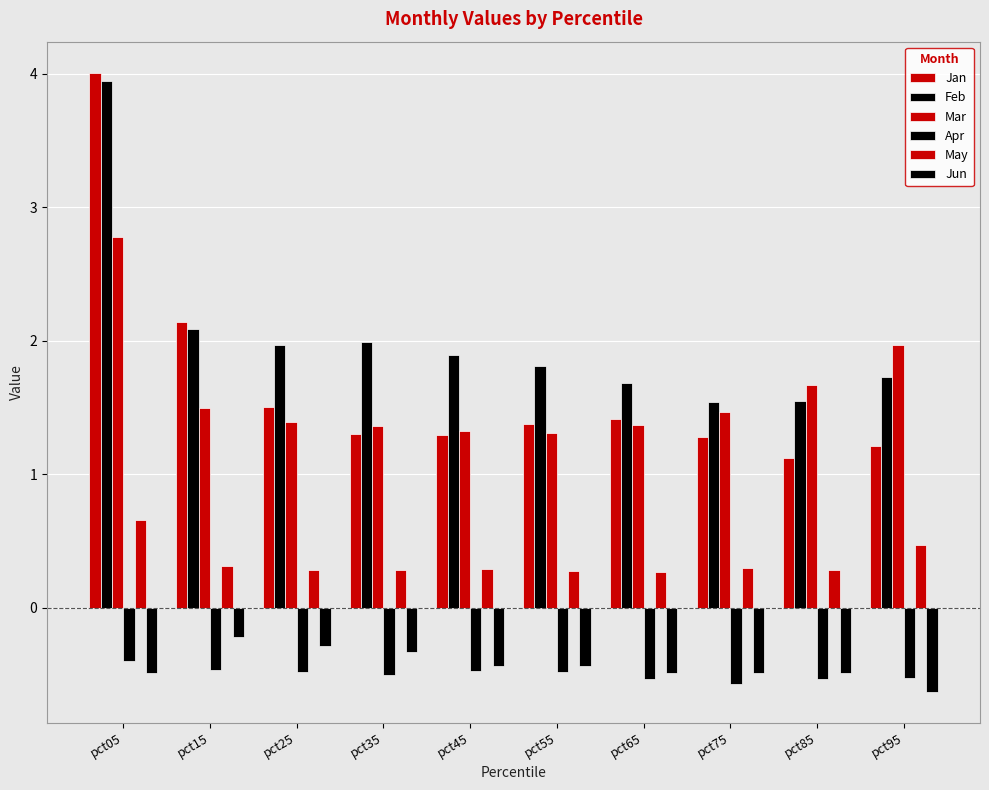

Count the number of data series in this chart.

6